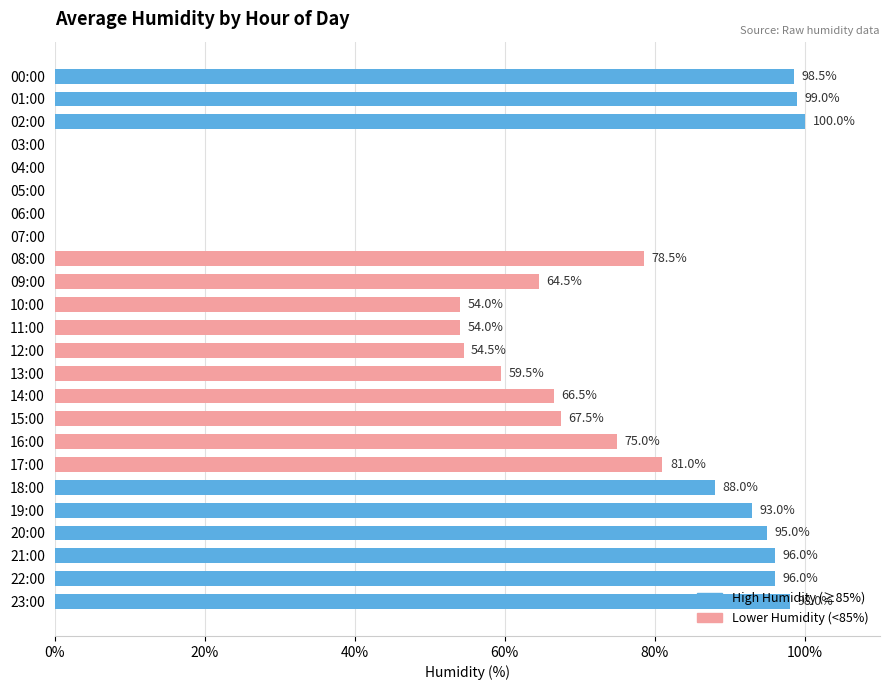

Which has a higher value, 21:00 or 19:00?

21:00